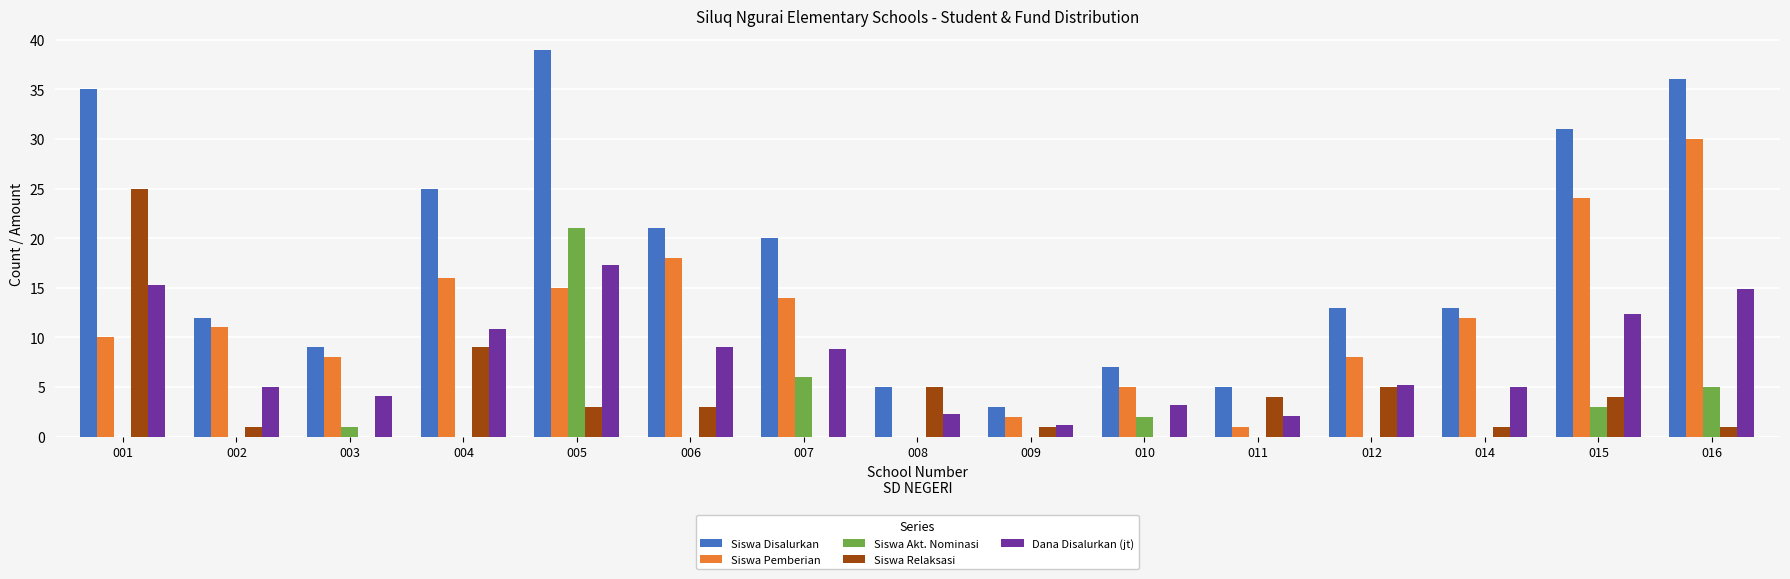

Which category has the highest value in the Siswa Disalurkan series?

005